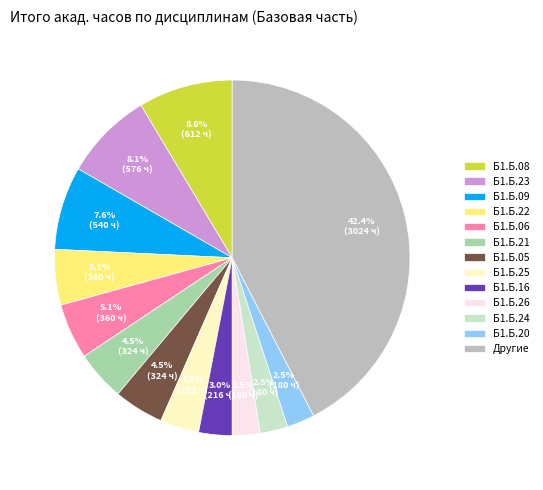

Does any single category account for the majority?

No